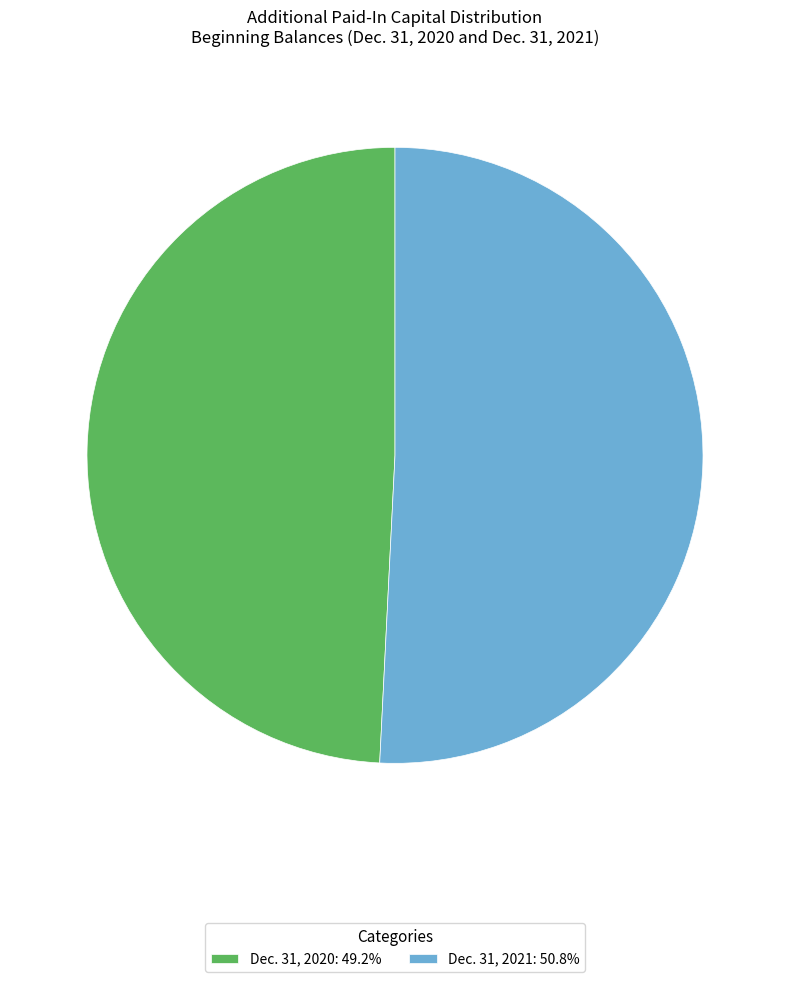

What is the ratio of the value at Dec. 31, 2020: 49.2% to the value at Dec. 31, 2021: 50.8%?

1.0